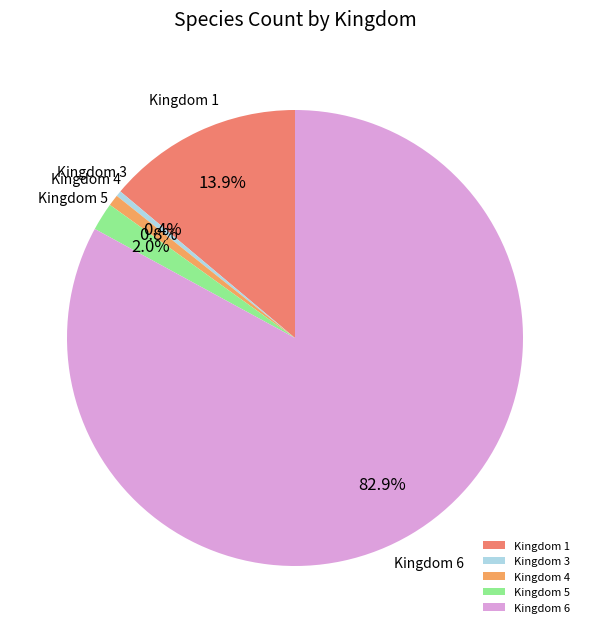

Which has a higher value, Kingdom 3 or Kingdom 1?

Kingdom 1